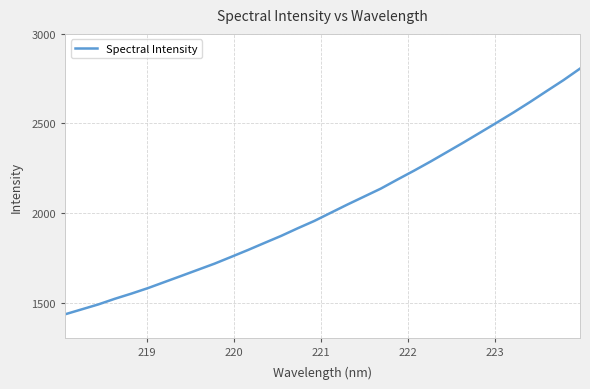

What is the greatest value displayed?

2806.2